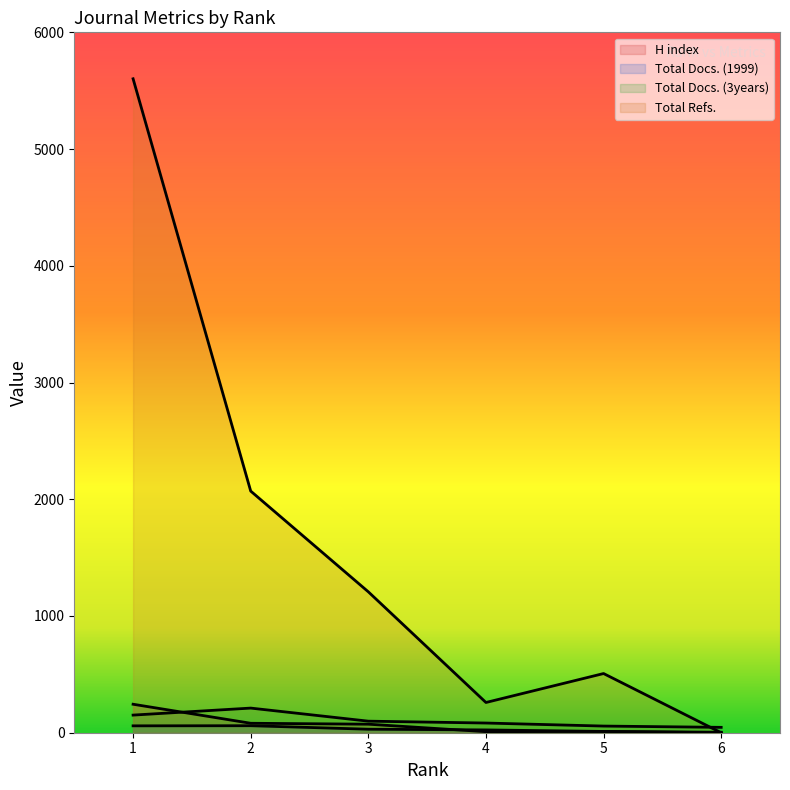

How many data points in Total Docs. (1999) are less than 30?

3